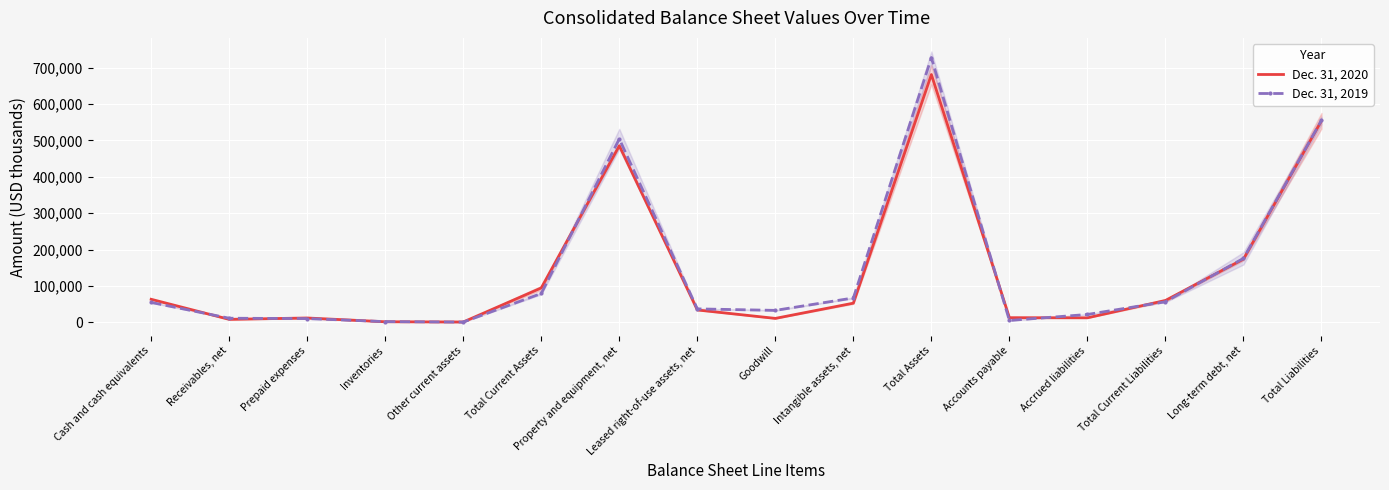

How many values in the Dec. 31, 2020 series are below 52758?

8